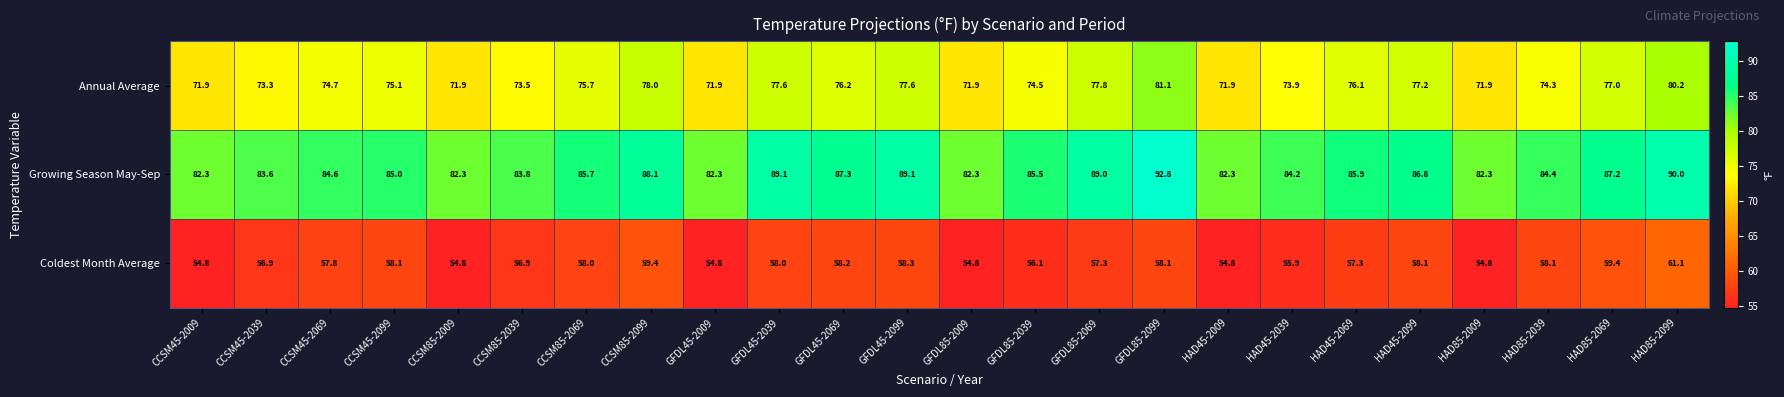

Is it true that Coldest Month Average equals 58.1 at CCSM45-2099?

True